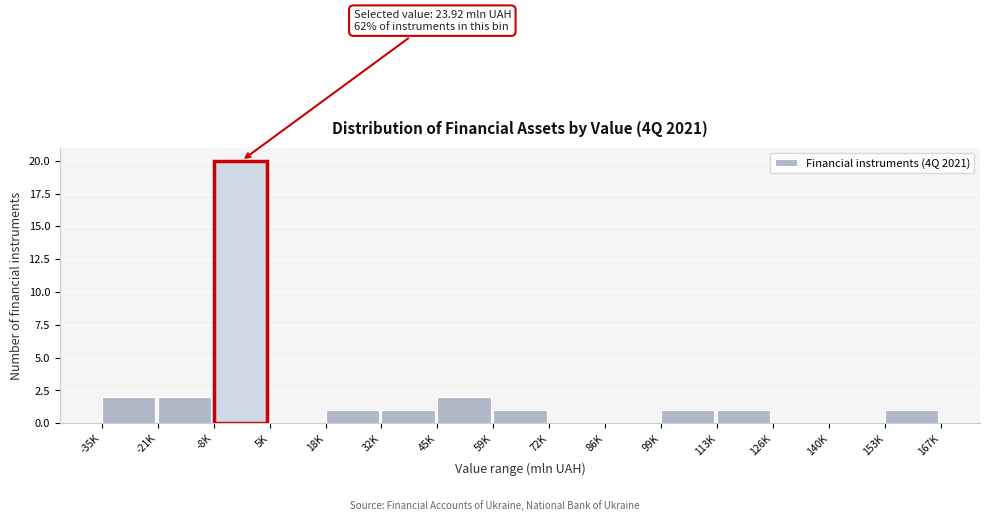

Reading left to right, what are all the values shown in this chart?

-35K=2	-21K=2	-8K=20	5K=0	18K=1	32K=1	45K=2	59K=1	72K=0	86K=0	99K=1	113K=1	126K=0	140K=0	153K=1